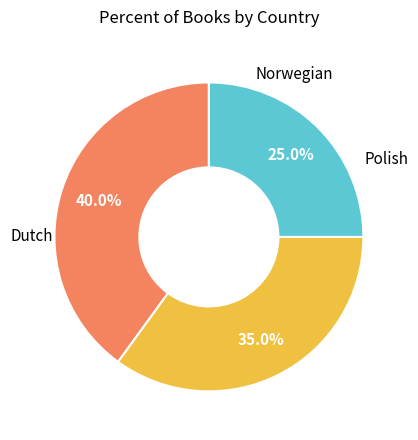

Count the number of slices in the pie.

3